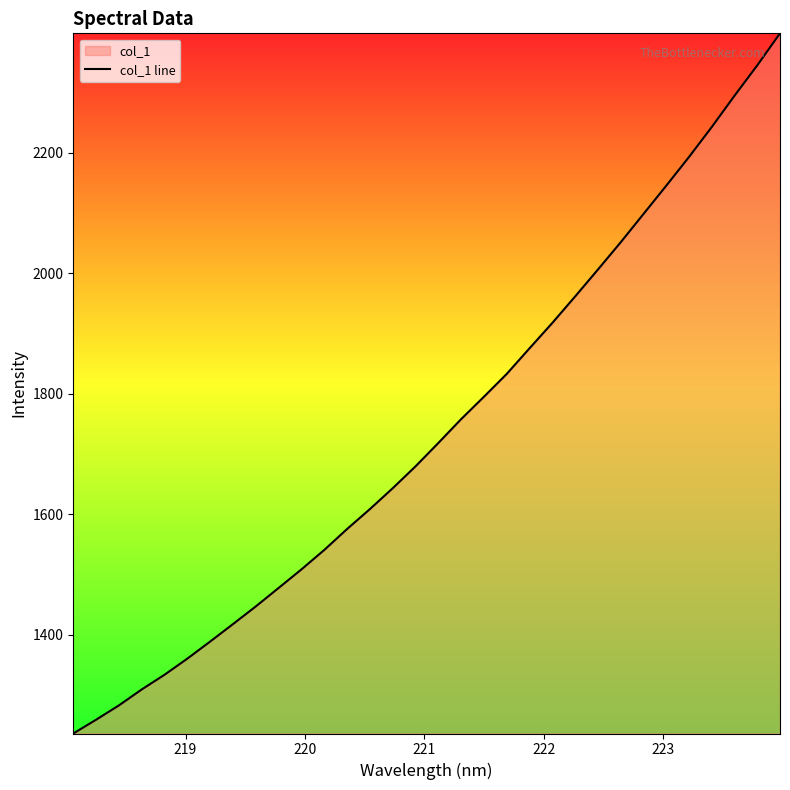

What is the minimum value shown in the chart?

1235.7